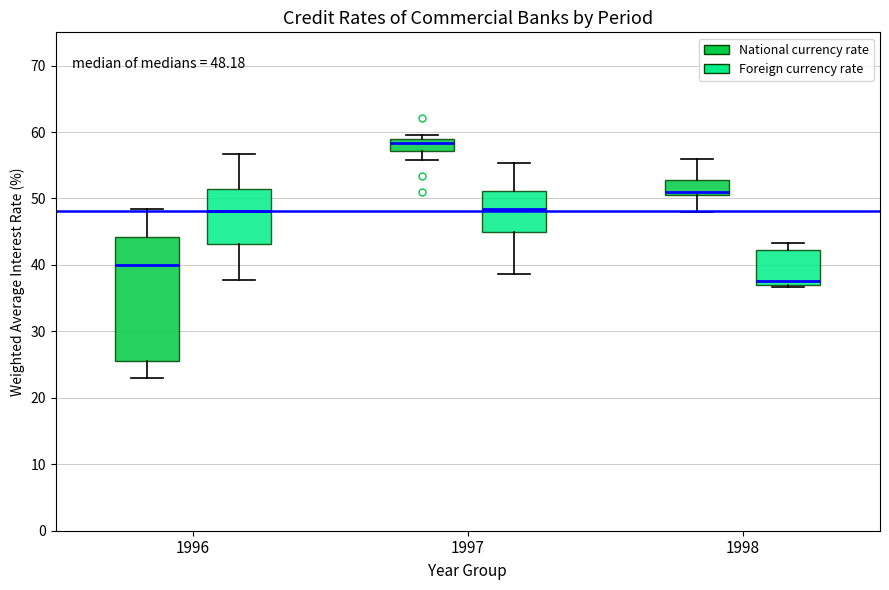

Which box is the tallest, from its lower edge to its upper edge?

1996 (National currency rate)